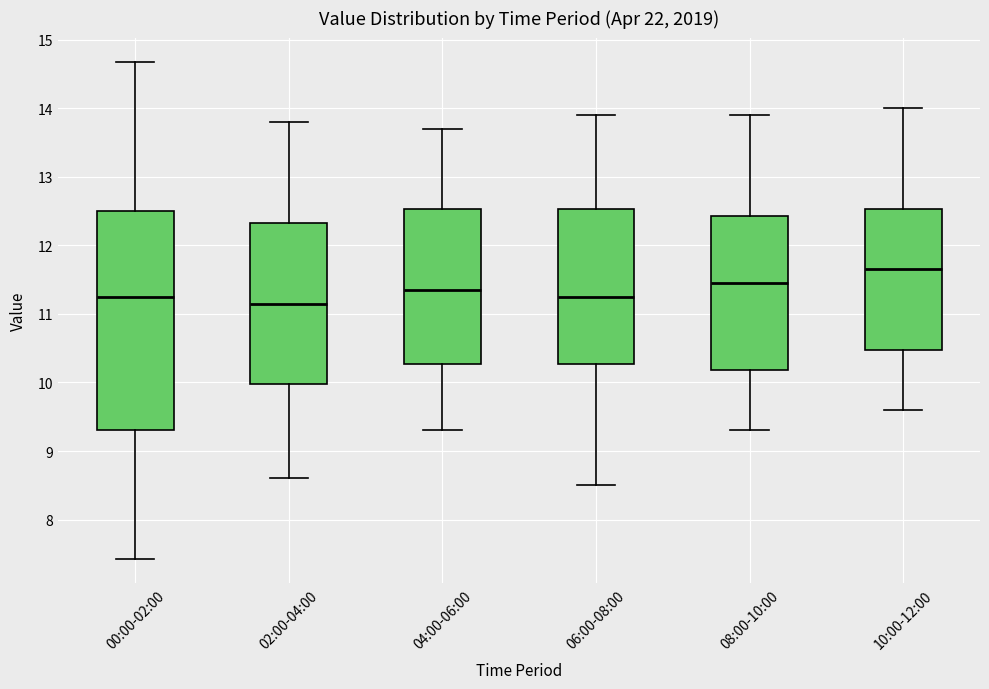

Comparing the boxes themselves (not the whiskers), which one is the tallest?

00:00-02:00